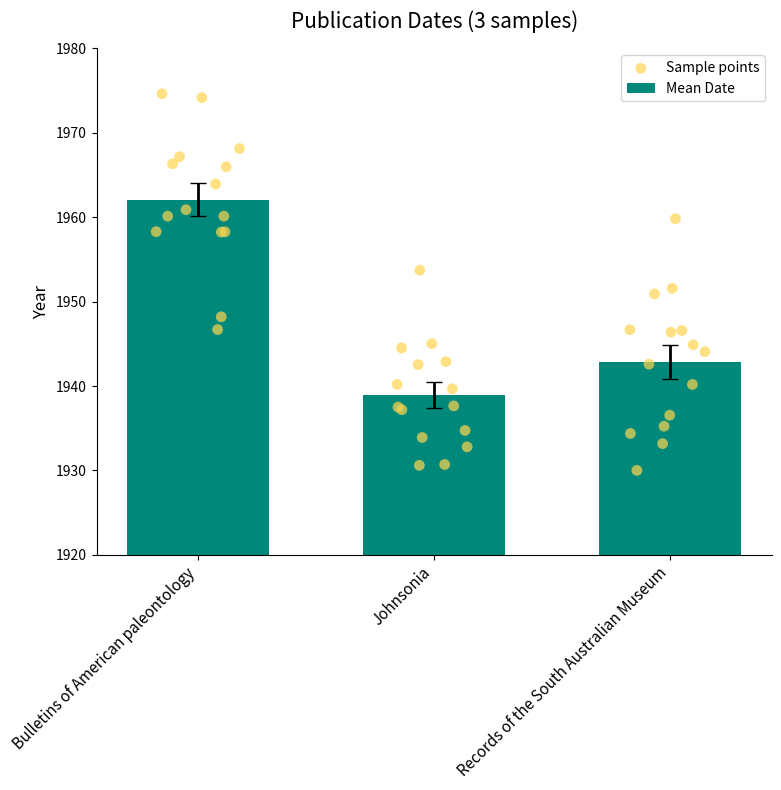

Approximately how many times larger is the value at Bulletins of American paleontology compared to Records of the South Australian Museum?

1.0